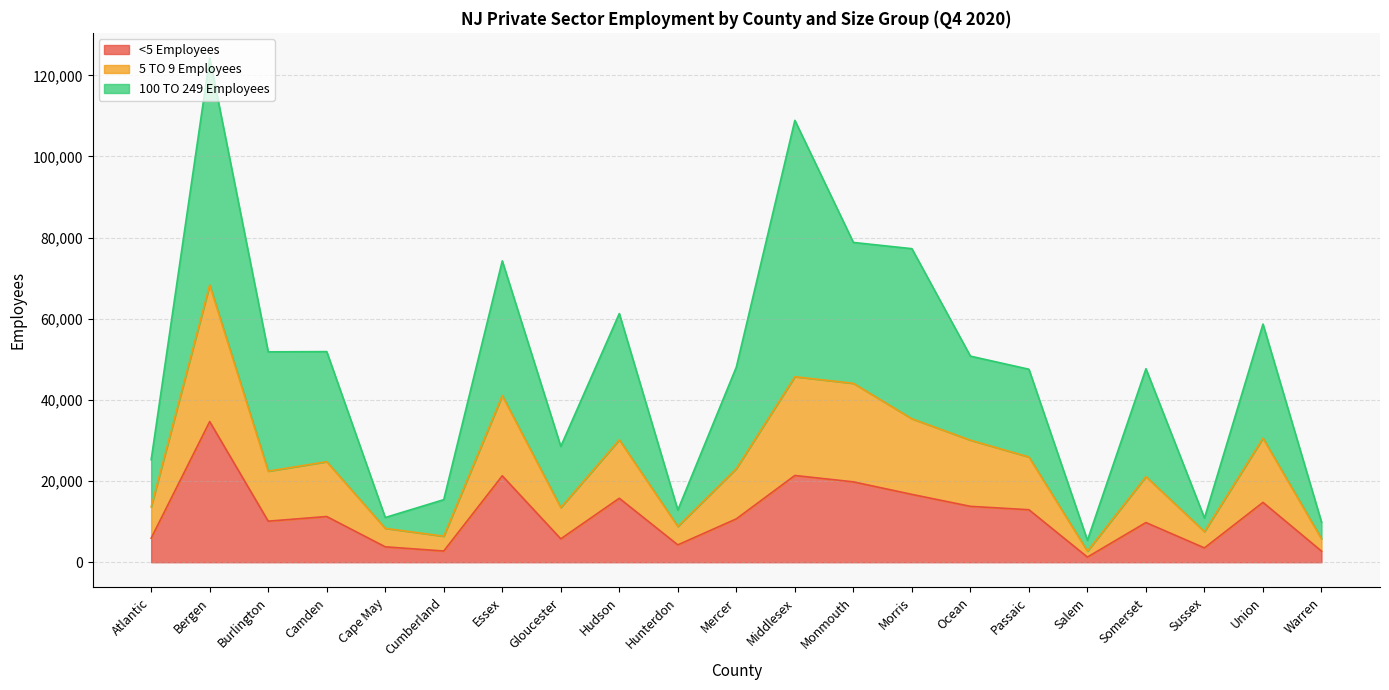

At which category is the sum across all series the highest?

Bergen